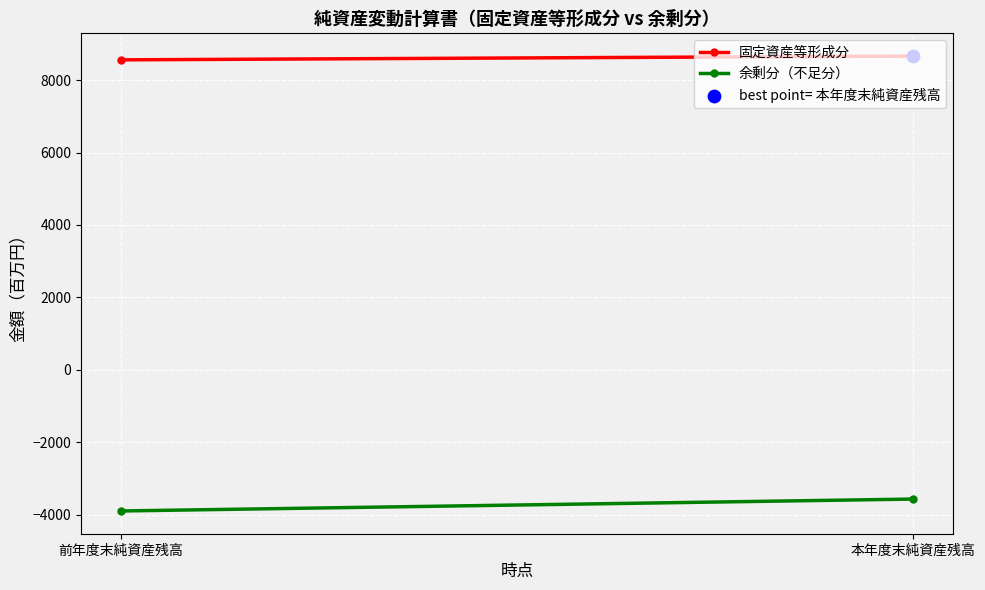

Is the value of 余剰分（不足分） at 前年度末純資産残高 greater than the value of 固定資産等形成分 at 前年度末純資産残高?

No